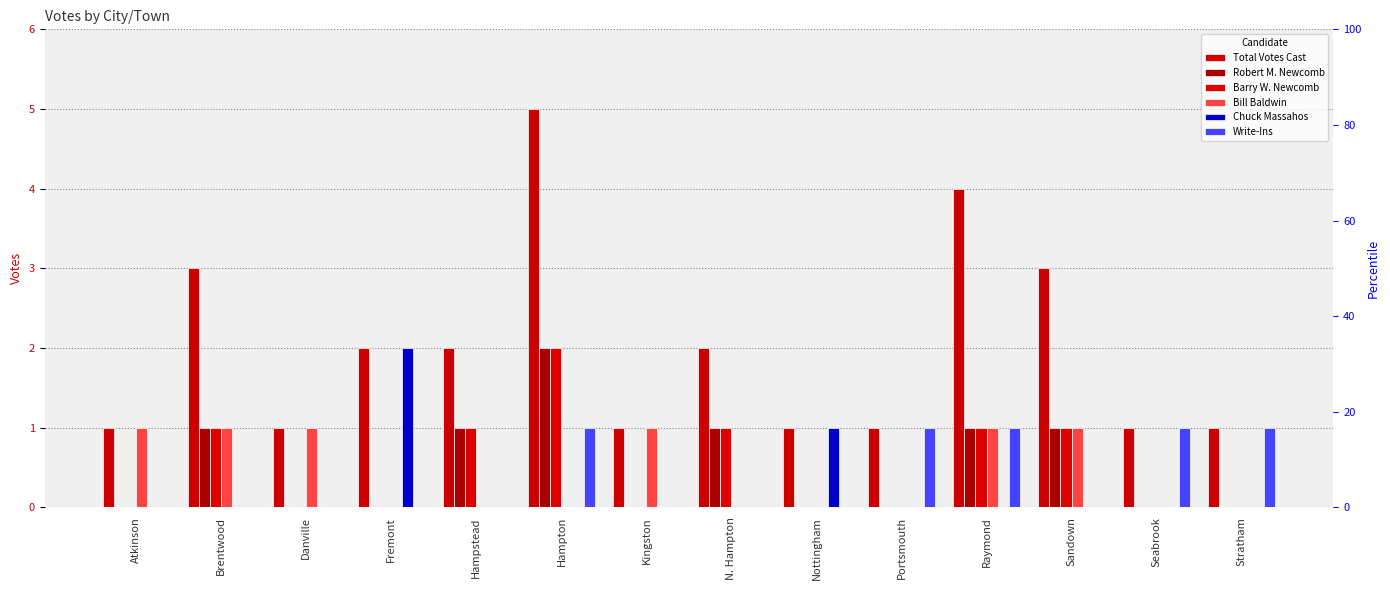

Reading left to right, what are all the values shown in this chart?

Total Votes Cast: Atkinson=1	Brentwood=3	Danville=1	Fremont=2	Hampstead=2	Hampton=5	Kingston=1	N. Hampton=2	Nottingham=1	Portsmouth=1	Raymond=4	Sandown=3	Seabrook=1	Stratham=1
Robert M. Newcomb: Atkinson=0	Brentwood=1	Danville=0	Fremont=0	Hampstead=1	Hampton=2	Kingston=0	N. Hampton=1	Nottingham=0	Portsmouth=0	Raymond=1	Sandown=1	Seabrook=0	Stratham=0
Barry W. Newcomb: Atkinson=0	Brentwood=1	Danville=0	Fremont=0	Hampstead=1	Hampton=2	Kingston=0	N. Hampton=1	Nottingham=0	Portsmouth=0	Raymond=1	Sandown=1	Seabrook=0	Stratham=0
Bill Baldwin: Atkinson=1	Brentwood=1	Danville=1	Fremont=0	Hampstead=0	Hampton=0	Kingston=1	N. Hampton=0	Nottingham=0	Portsmouth=0	Raymond=1	Sandown=1	Seabrook=0	Stratham=0
Chuck Massahos: Atkinson=0	Brentwood=0	Danville=0	Fremont=2	Hampstead=0	Hampton=0	Kingston=0	N. Hampton=0	Nottingham=1	Portsmouth=0	Raymond=0	Sandown=0	Seabrook=0	Stratham=0
Write-Ins: Atkinson=0	Brentwood=0	Danville=0	Fremont=0	Hampstead=0	Hampton=1	Kingston=0	N. Hampton=0	Nottingham=0	Portsmouth=1	Raymond=1	Sandown=0	Seabrook=1	Stratham=1